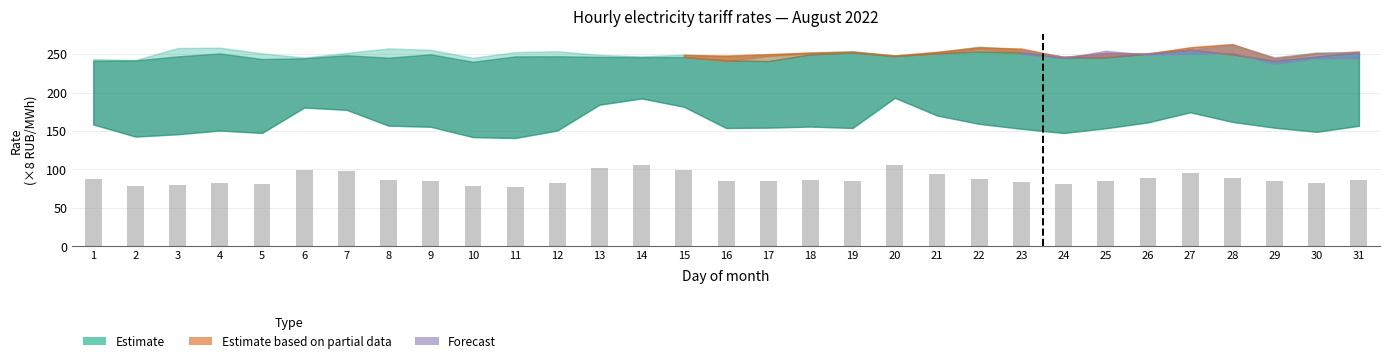

What is the ratio of the value at 5 to the value at 31?

0.9